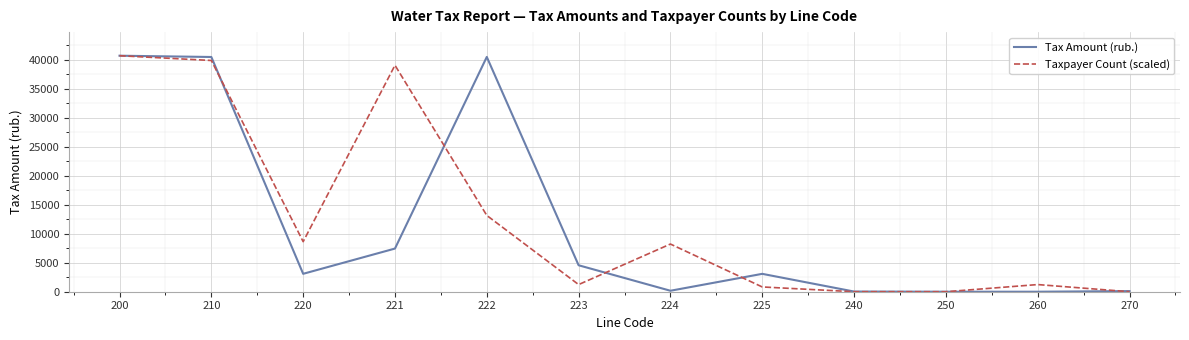

The value of Tax Amount (rub.) at 250 is -18273.9. True or false?

False